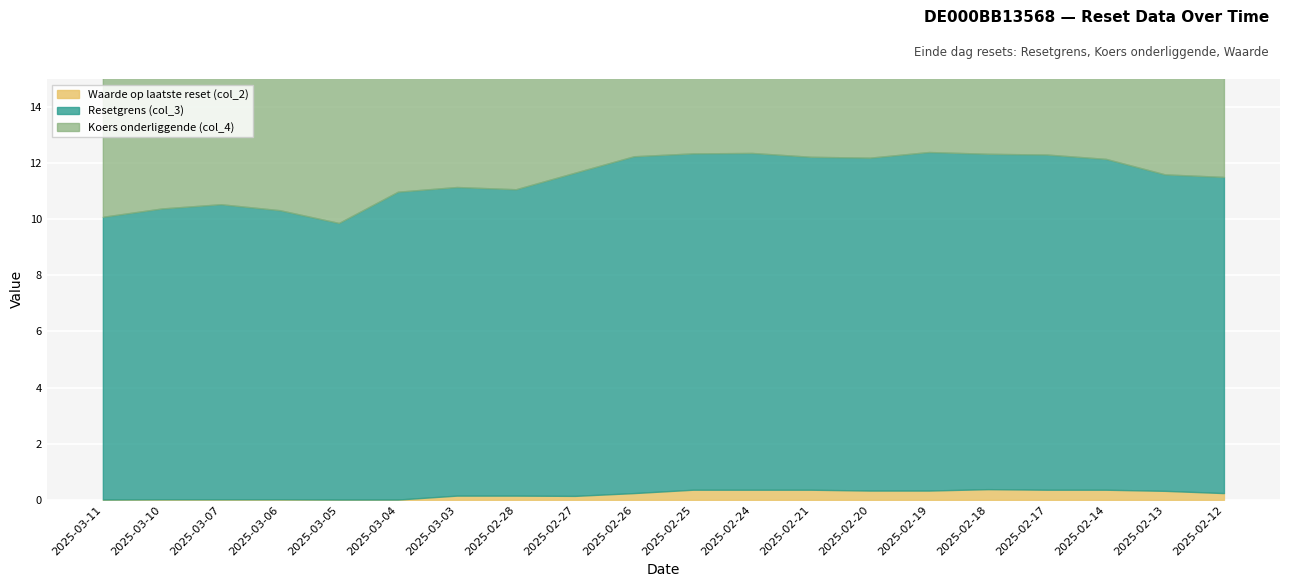

Which series changed the most between 2025-02-27 and 2025-02-20?

Koers onderliggende (col_4)